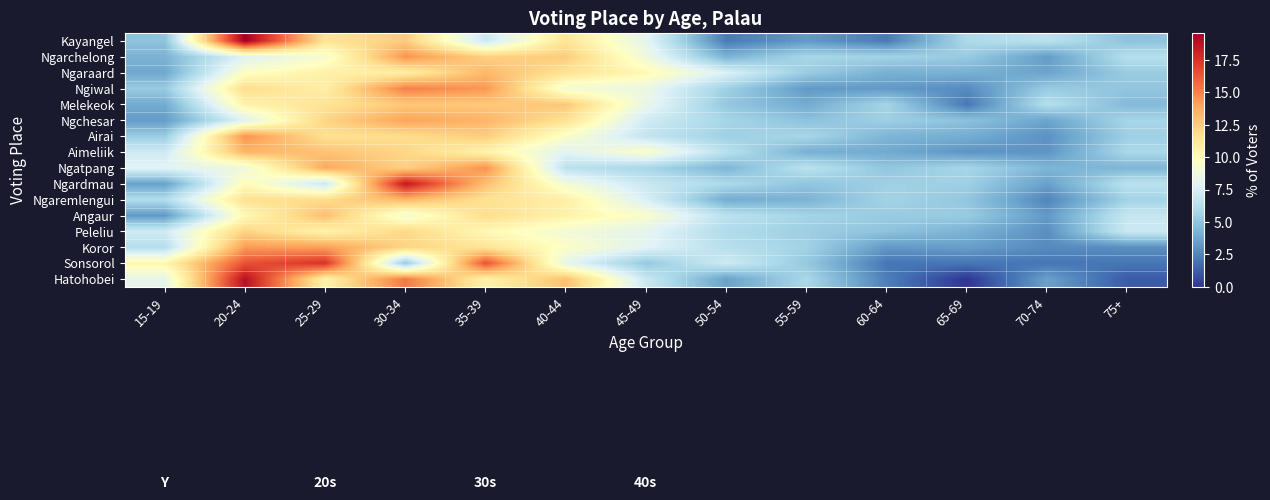

What is the total value across all series at 25-29?

188.4